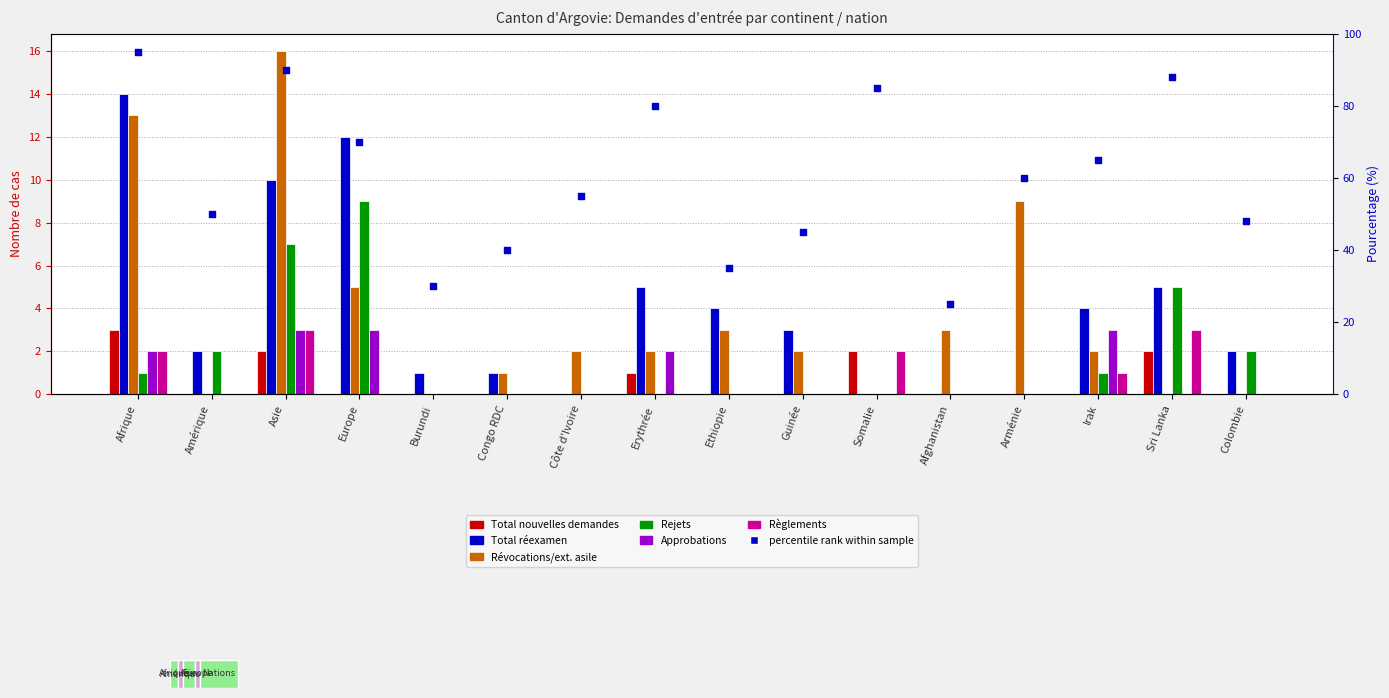

At which category is the sum across all series the highest?

Asie